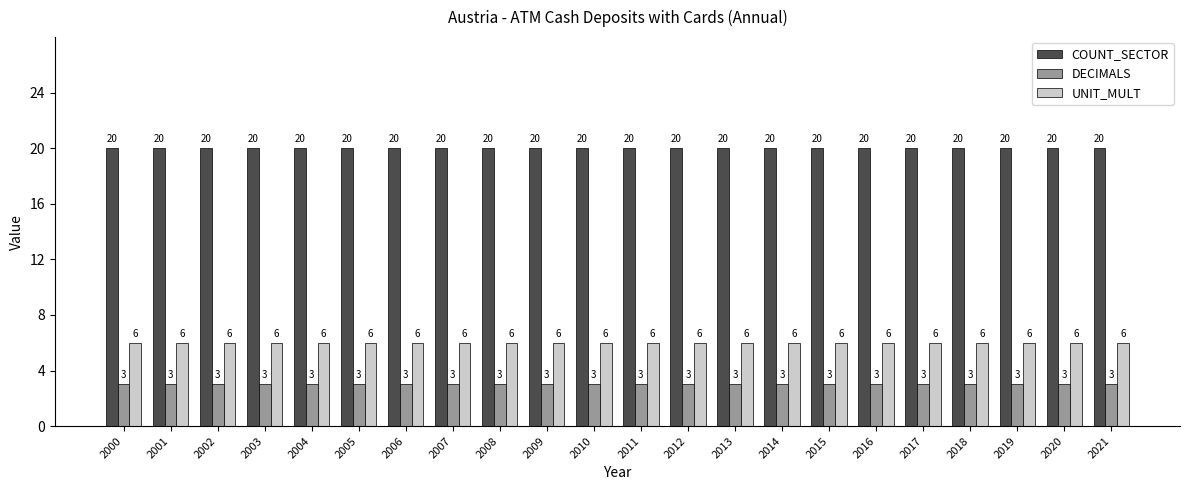

What is the difference between the highest and lowest values at 2004?

17